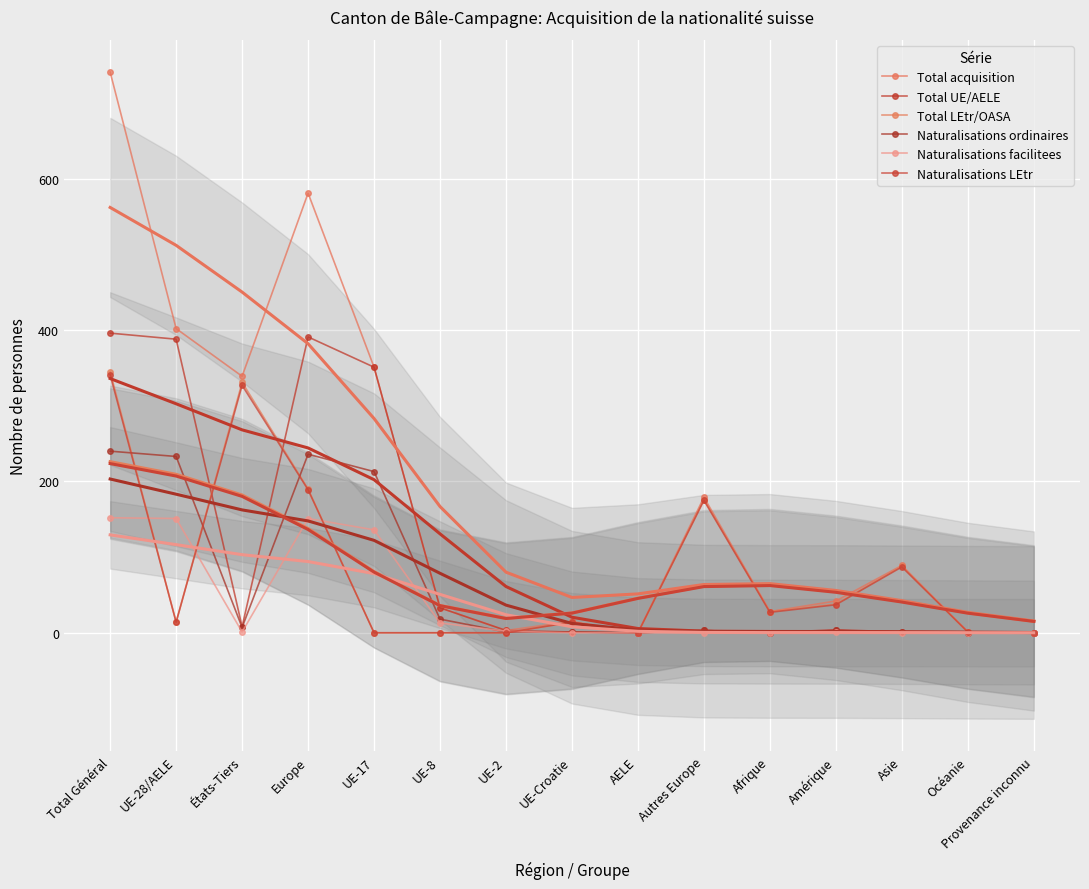

What are all the series names shown in the legend?

Total acquisition, Total UE/AELE, Total LEtr/OASA, Naturalisations ordinaires, Naturalisations facilitees, Naturalisations LEtr